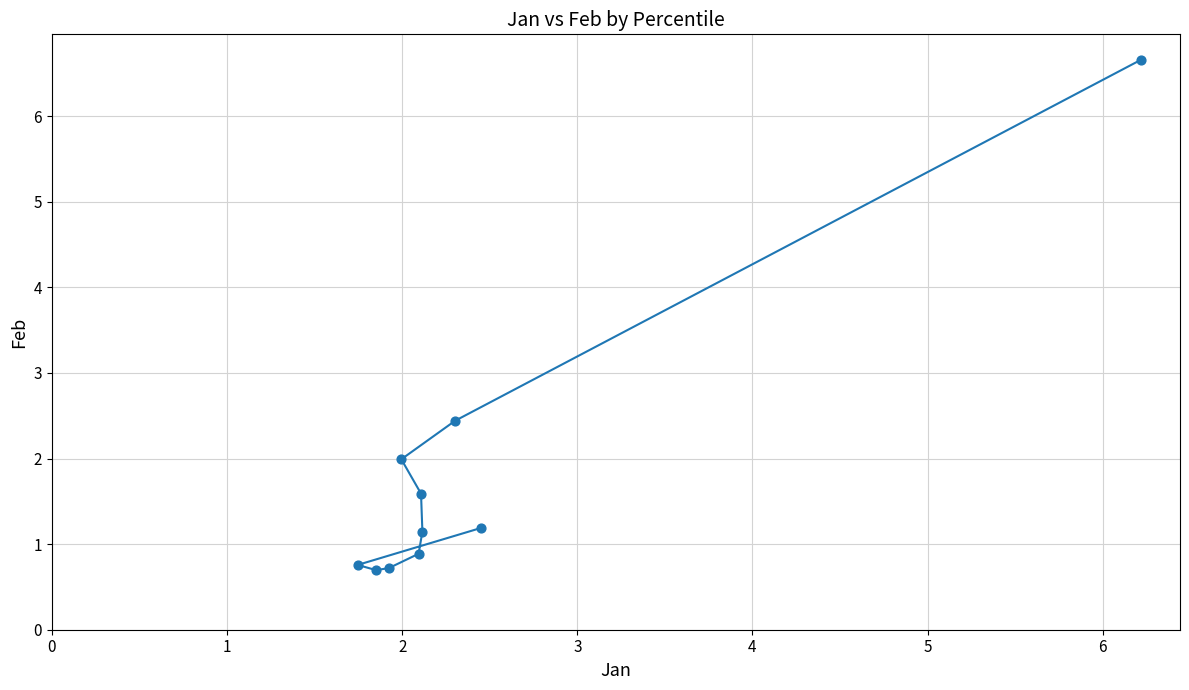

What is the range of Y values (max minus min)?

6.0